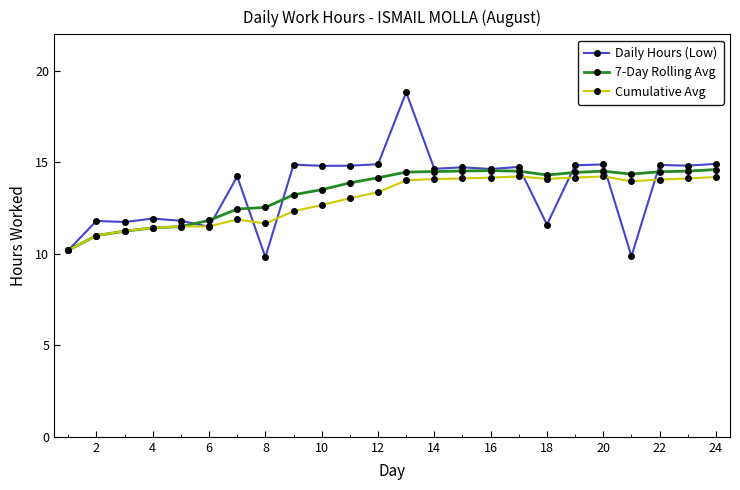

True or false: Cumulative Avg has more than 0 points higher than both neighbors.

True